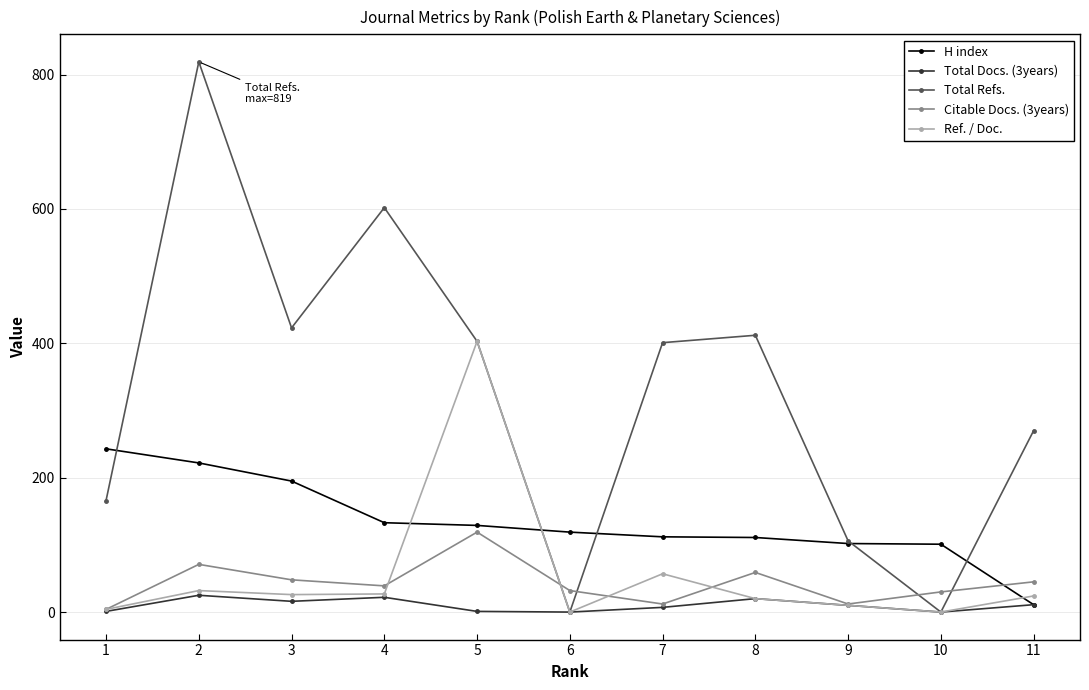

The Total Refs. series shows 601 at 5. True or false?

False